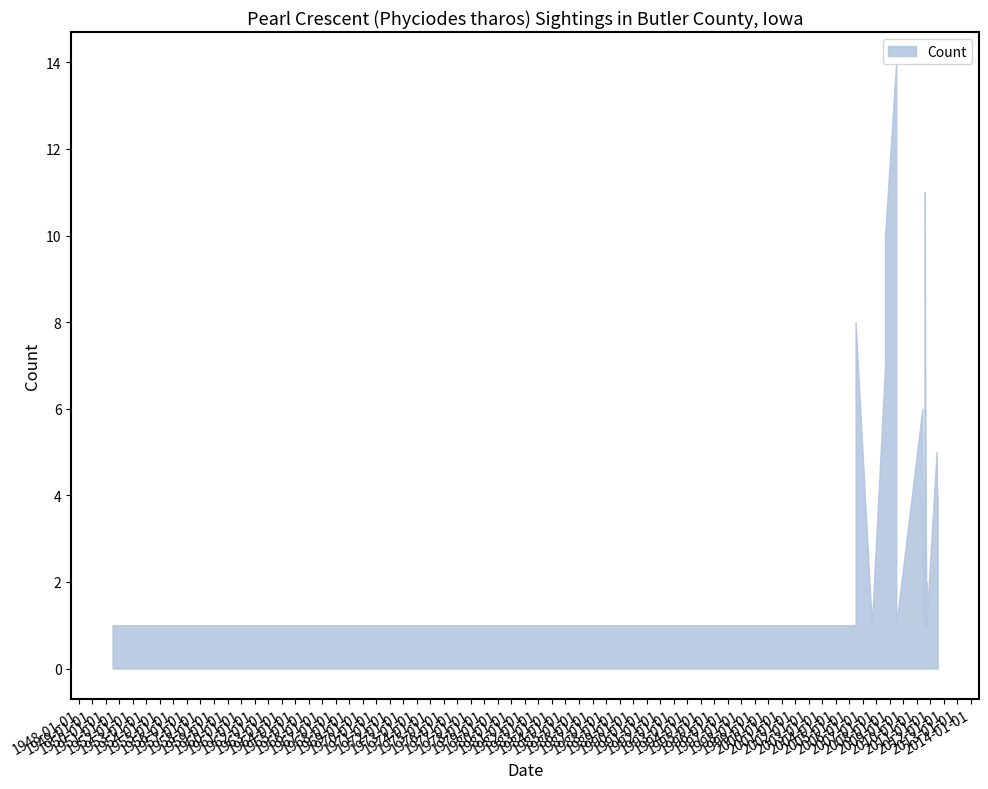

Where is upper nearest to the value 7?

2006-08-31